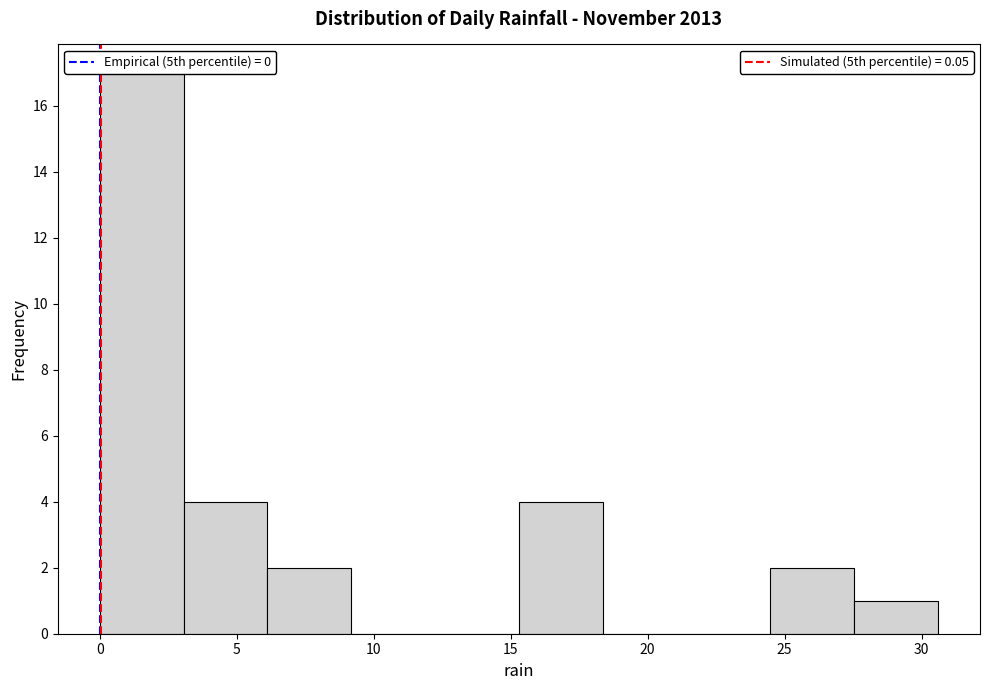

Reading left to right, list every bar in this chart as the range it spans on the x-axis followed by its height. Neither the bar edges nor the heights are printed on the chart, so give them approximately, as read against the axes.

0.0 to 3.0: 17
3.0 to 6.0: 4
6.0 to 9.0: 2
9.0 to 12.0: 0
12.0 to 15.5: 0
15.5 to 18.5: 4
18.5 to 21.5: 0
21.5 to 24.5: 0
24.5 to 27.5: 2
27.5 to 30.5: 1